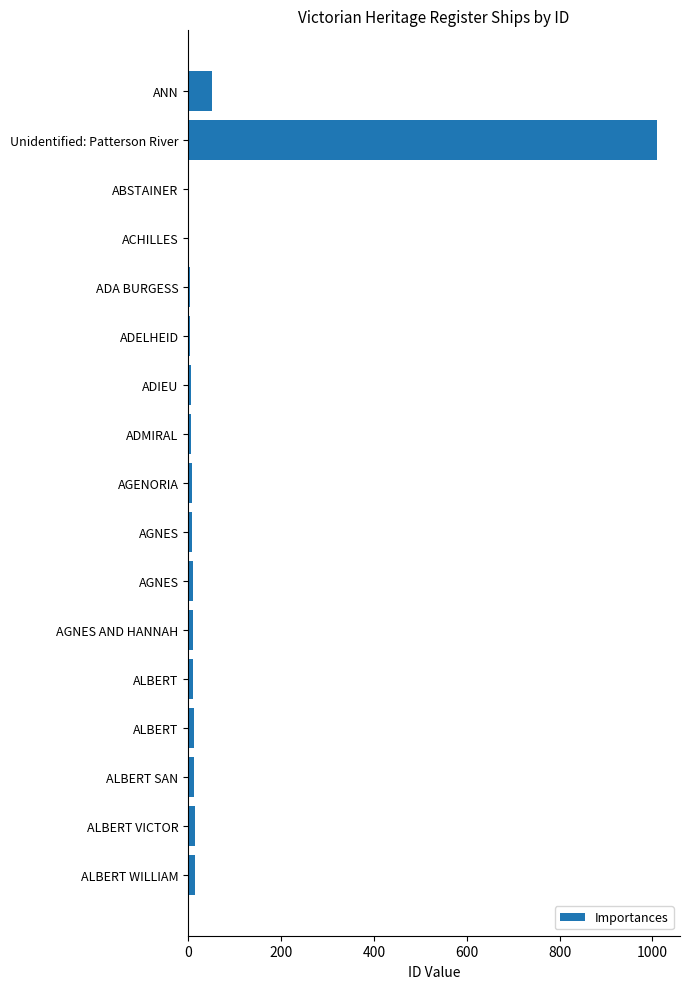

Count the number of data series in this chart.

1